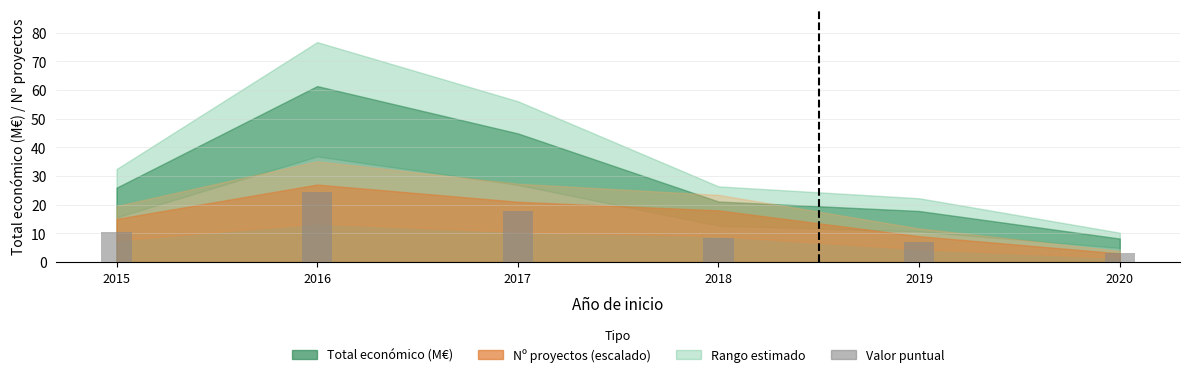

Reading right to left, extract all data points from this chart.

2020=3.3	2019=7.1	2018=8.4	2017=17.9	2016=24.5	2015=10.4